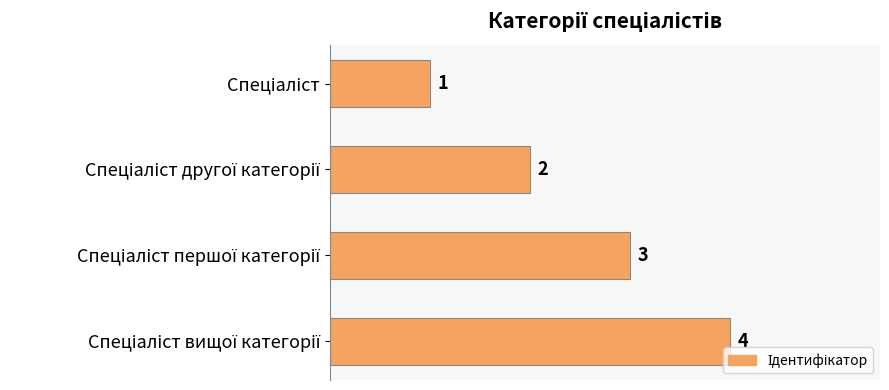

Count the number of categories in the chart.

4